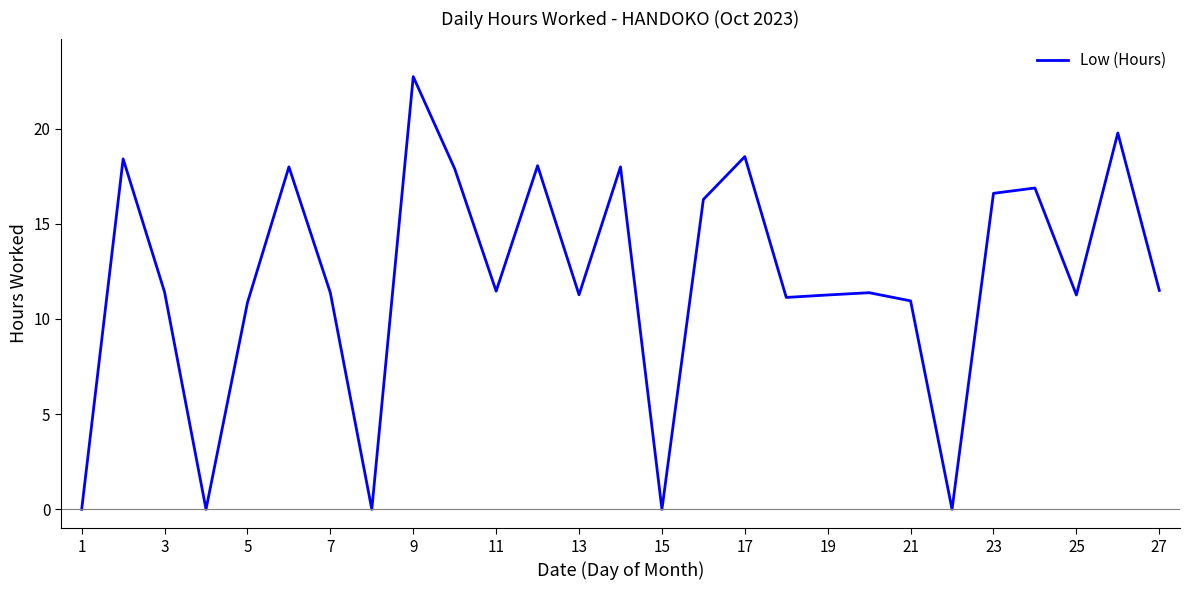

How many distinct data groups are displayed?

1